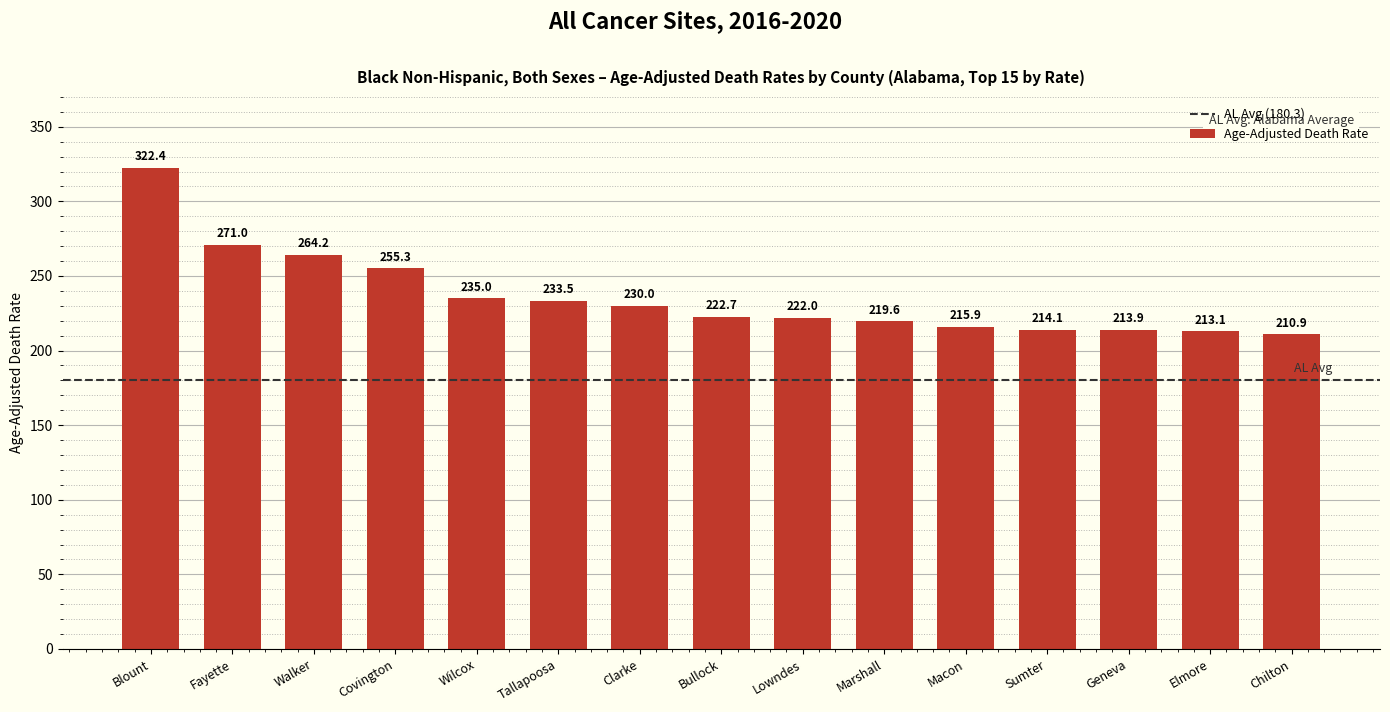

Which has a higher value, Blount or Chilton?

Blount